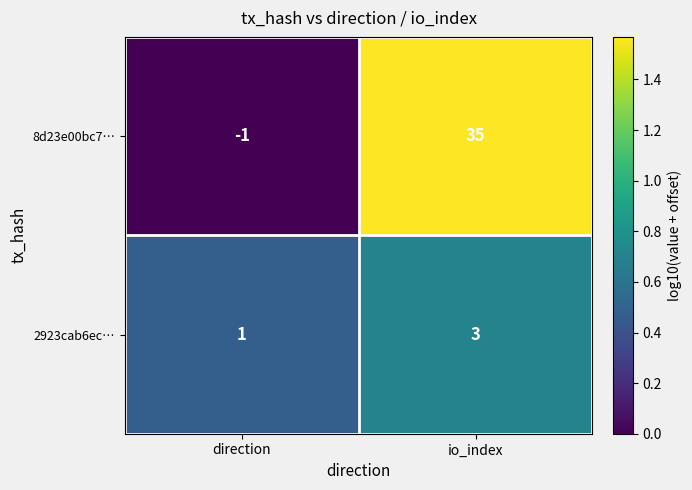

What is the difference between the maximum and minimum values in the 8d23e00bc7… series?

36